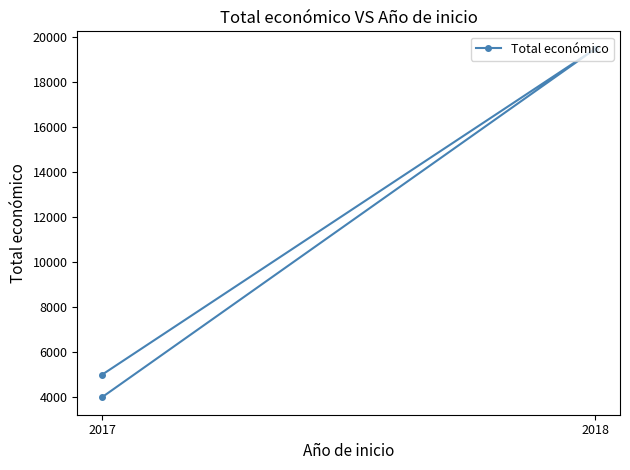

True or false: the data shows 5000 at 2017.

True